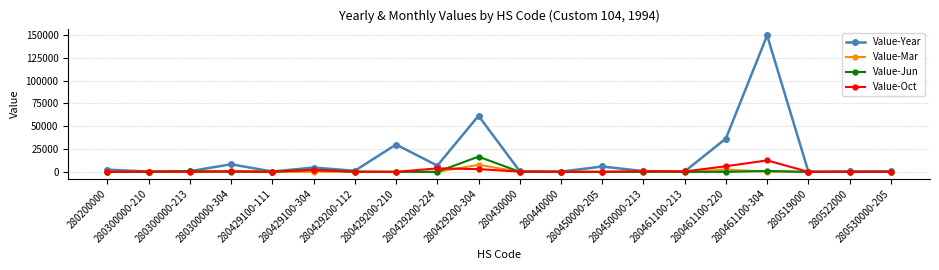

How many series are shown in this chart?

4